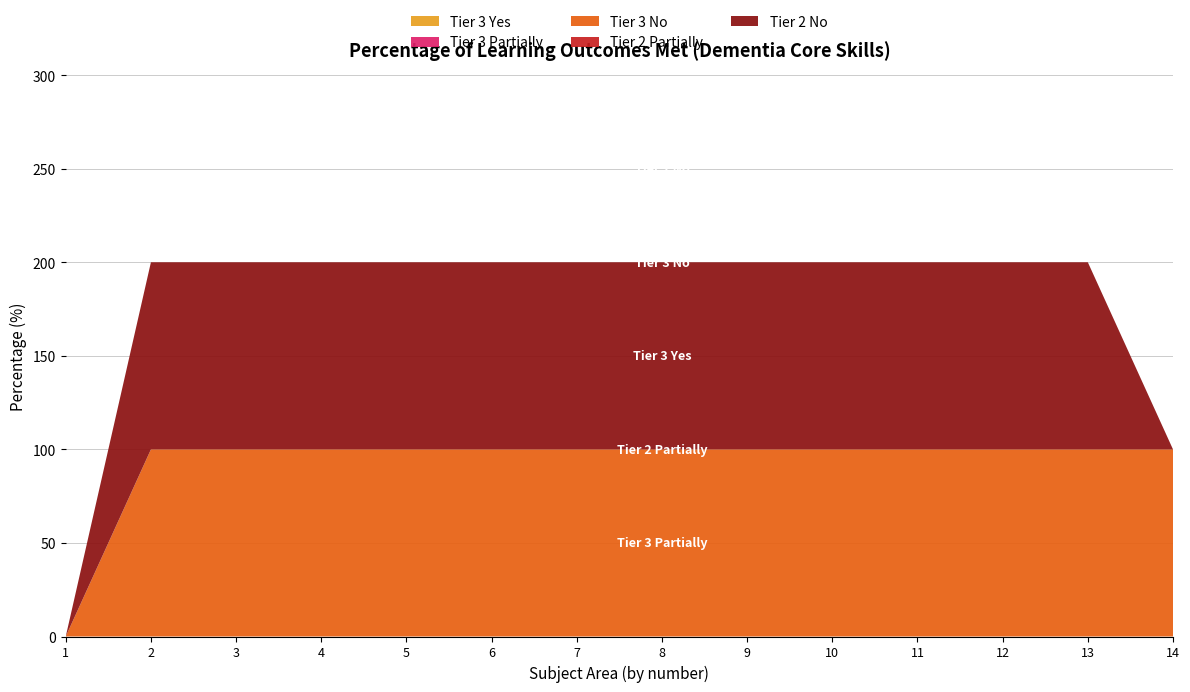

Reading right to left, transcribe all the data shown in this chart.

Tier 3 Yes: 0	0	0	0	0	0	0	0	0	0	0	0	0	0
Tier 3 Partially: 0	0	0	0	0	0	0	0	0	0	0	0	0	0
Tier 3 No: 100	100	100	100	100	100	100	100	100	100	100	100	100	0
Tier 2 Partially: 0	0	0	0	0	0	0	0	0	0	0	0	0	0
Tier 2 No: 0	100	100	100	100	100	100	100	100	100	100	100	100	0